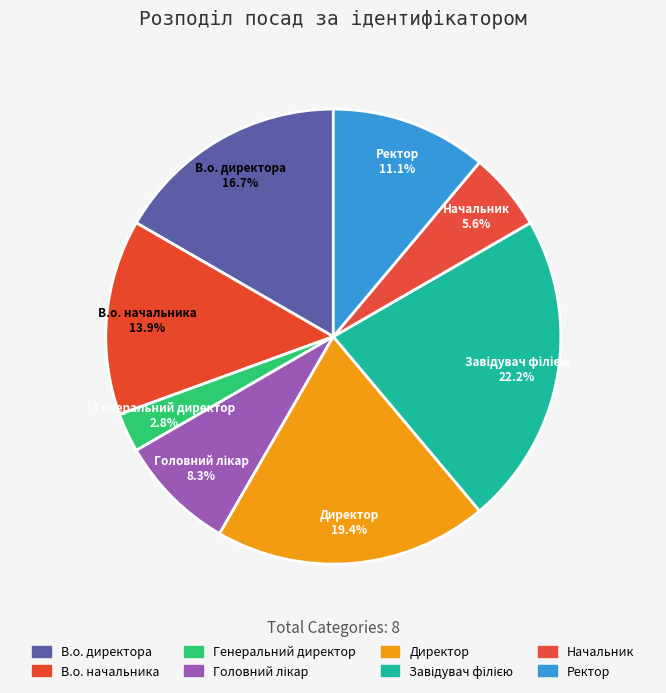

How many slices are in this pie chart?

8